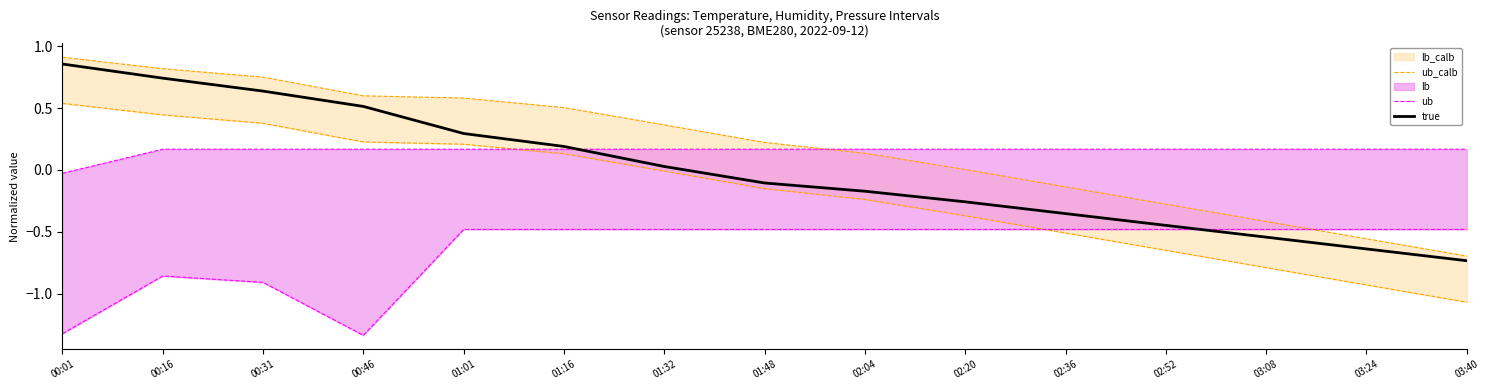

What is the maximum value shown in the chart?

0.9